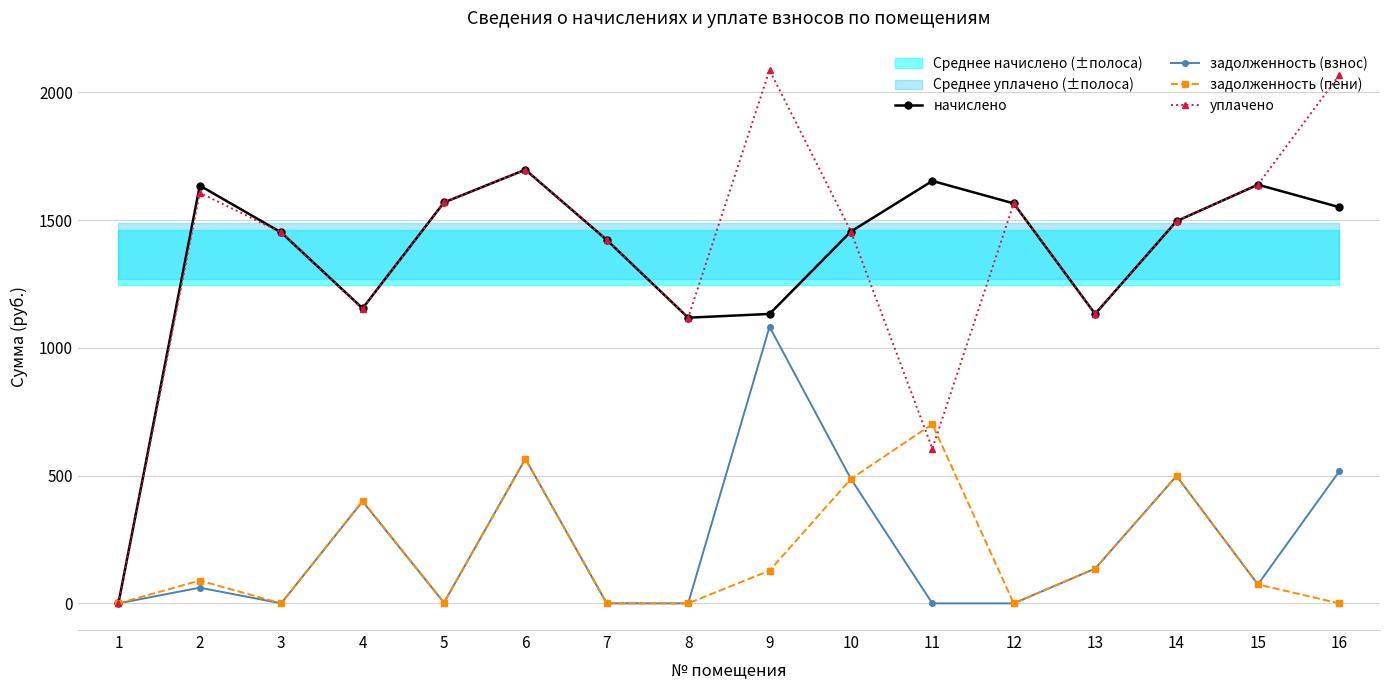

What is the average value of the начислено series?

1354.6